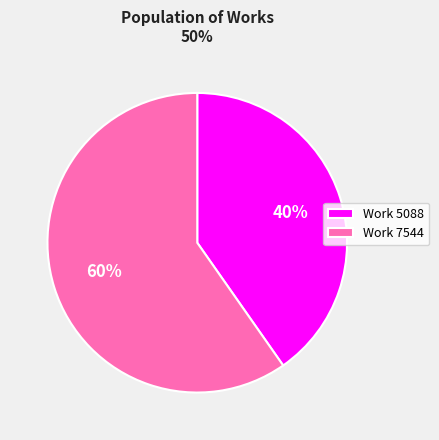

Is it true that Work 5088 is 46% of the pie?

False